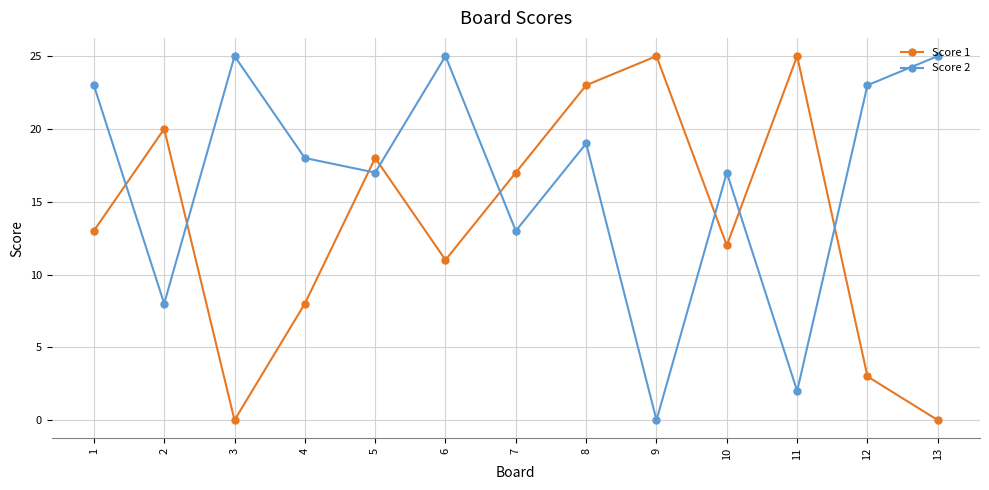

What is the difference between the Score 2 values at 8 and 7?

6